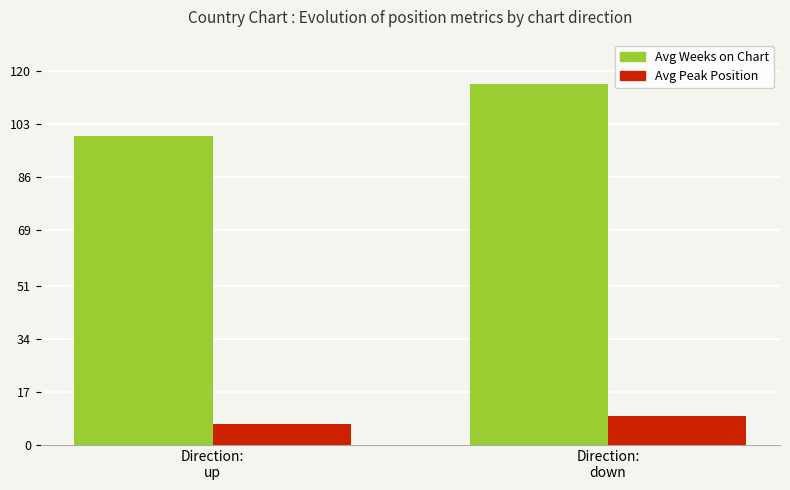

What is the label of the 1st bar from the left?

Direction:
up